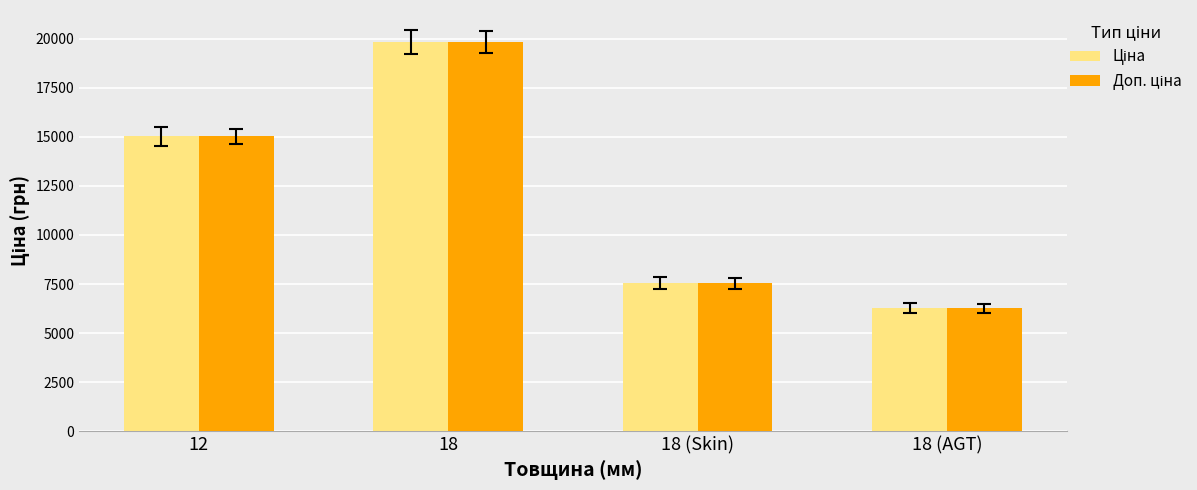

At which category is the sum across all series the highest?

18